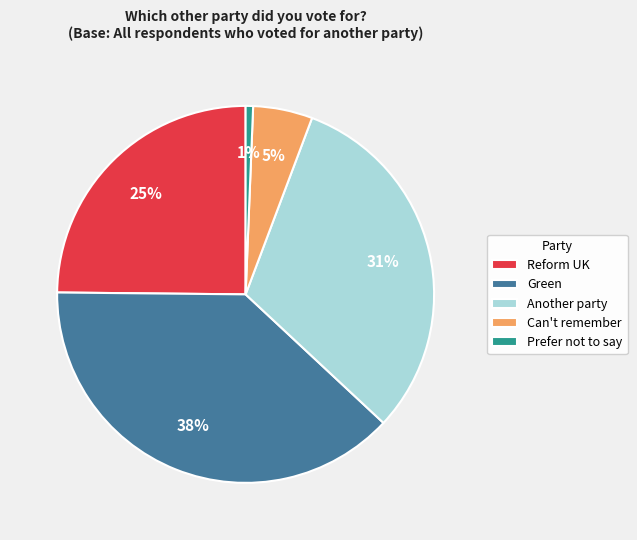

To the nearest percent, what percentage of the pie is Prefer not to say?

1%